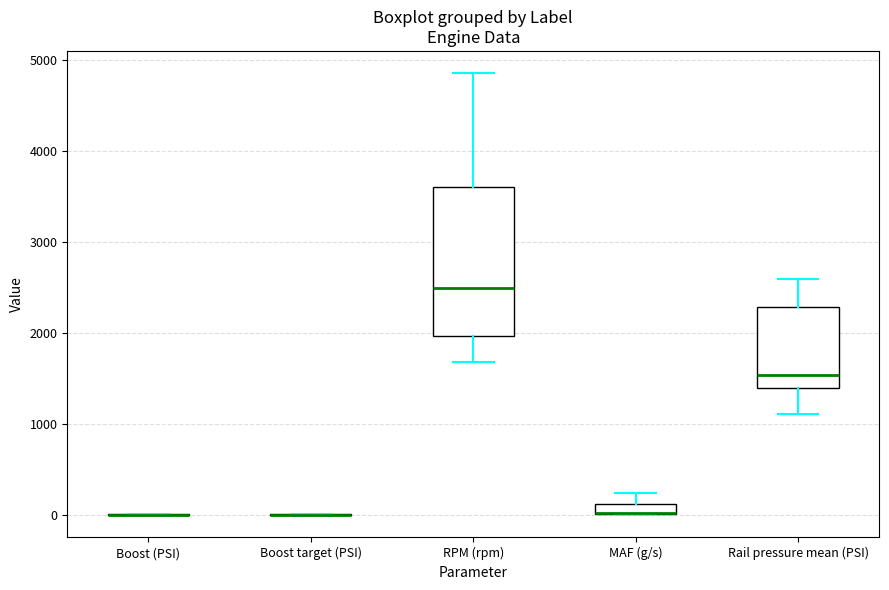

Where does the upper whisker of the box for Rail pressure mean (PSI) end on the y-axis? The values are not printed on the chart, so give them approximately, as read against the axis.

2600